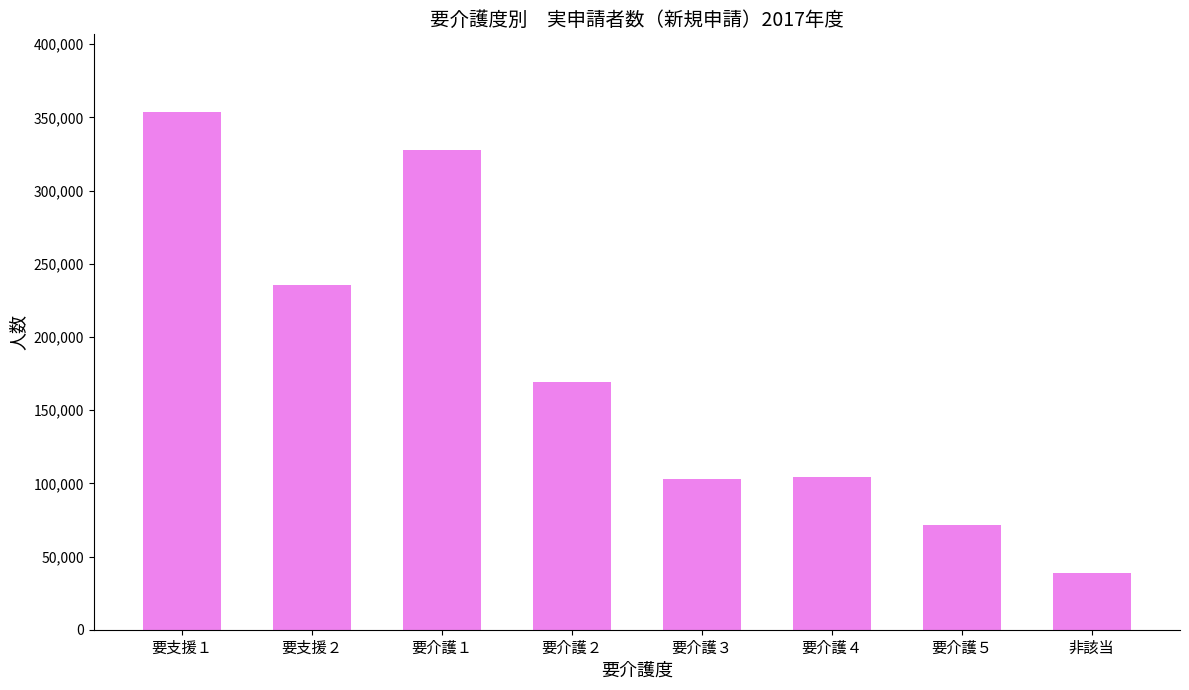

What is the label of the 7th bar from the left?

要介護５